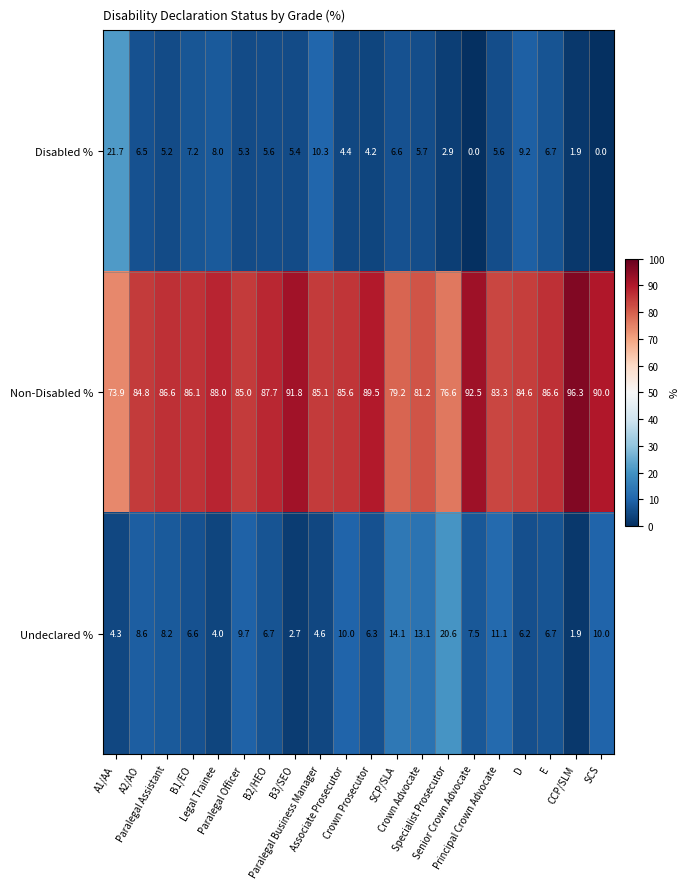

What is the sum of all Undeclared % values?

162.9